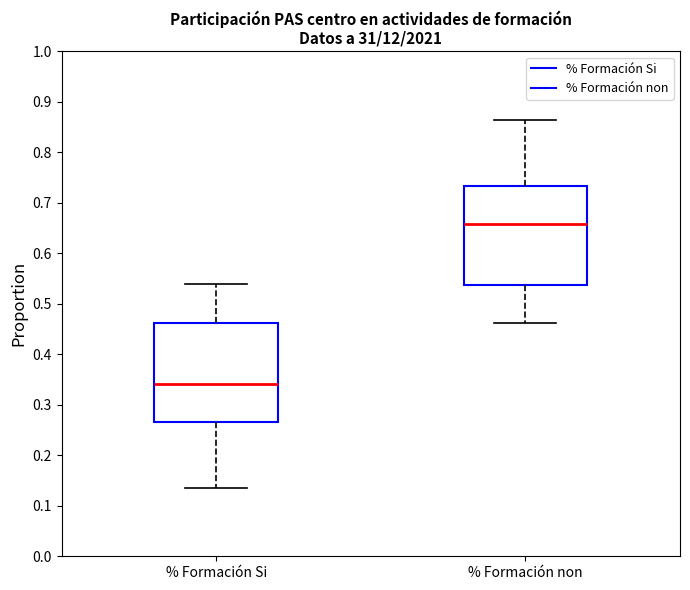

Which box's median line is the lowest?

% Formación Si